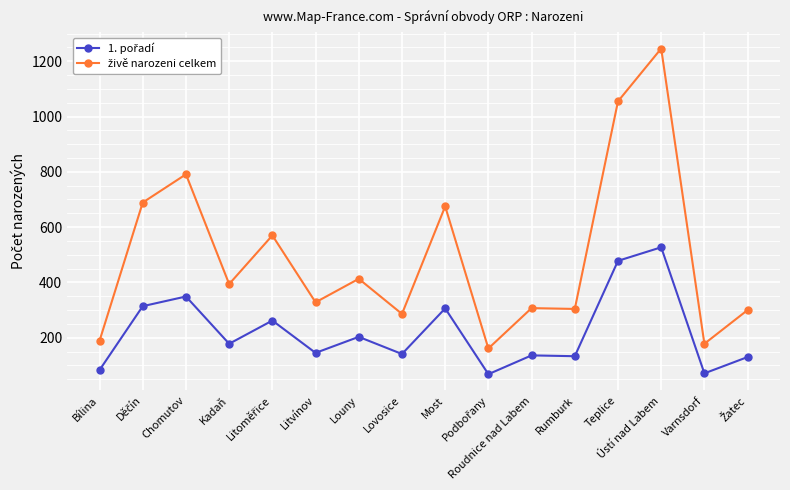

What is the maximum value shown in the chart?

1246